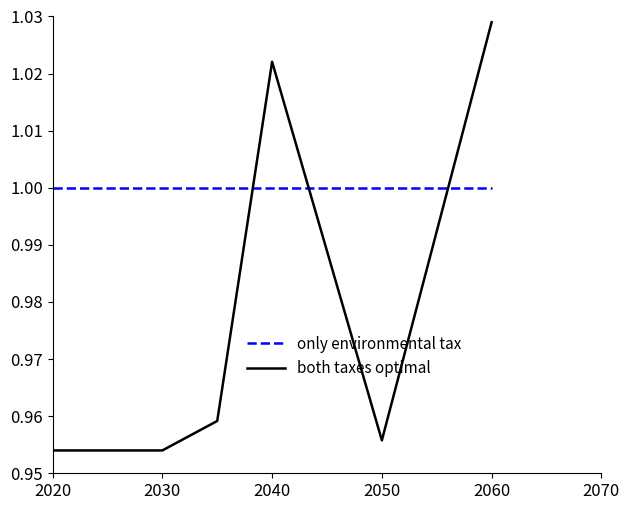

List the series in order of their overall mean, lowest first.

both taxes optimal, only environmental tax